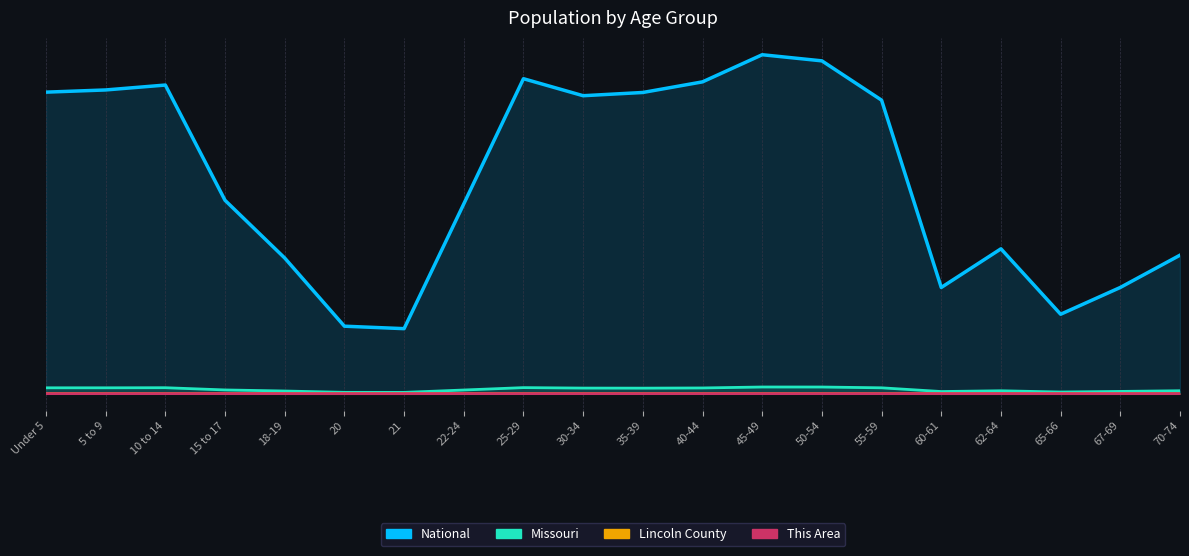

True or false: Lincoln County and Missouri cross at least once.

False